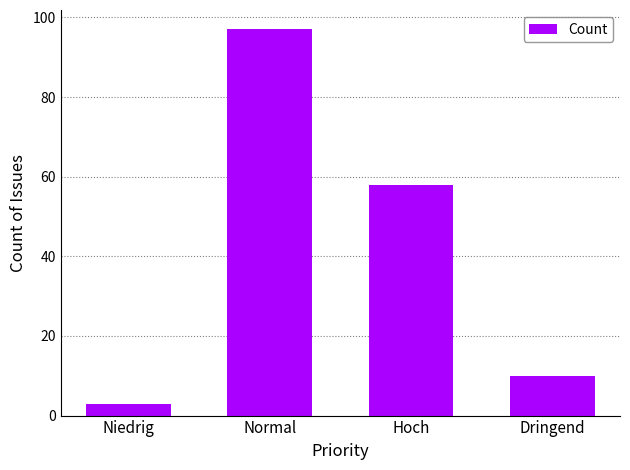

What is the difference between the maximum and minimum values?

94